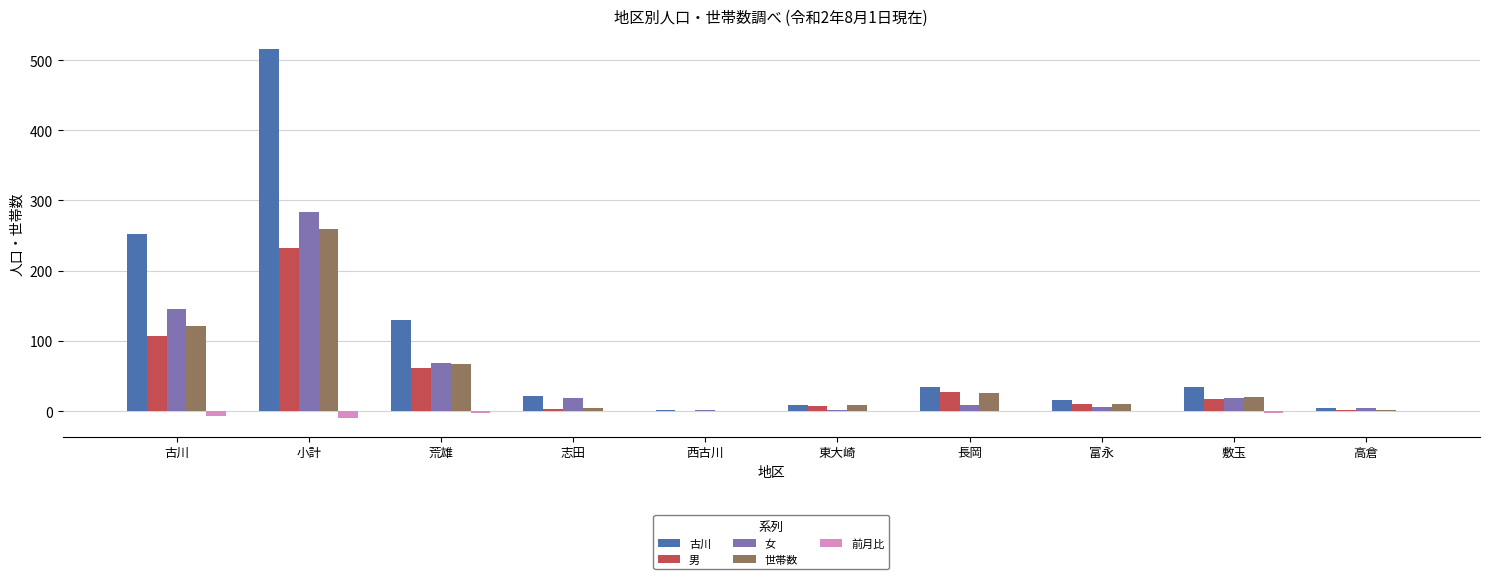

Count the number of categories in the chart.

10